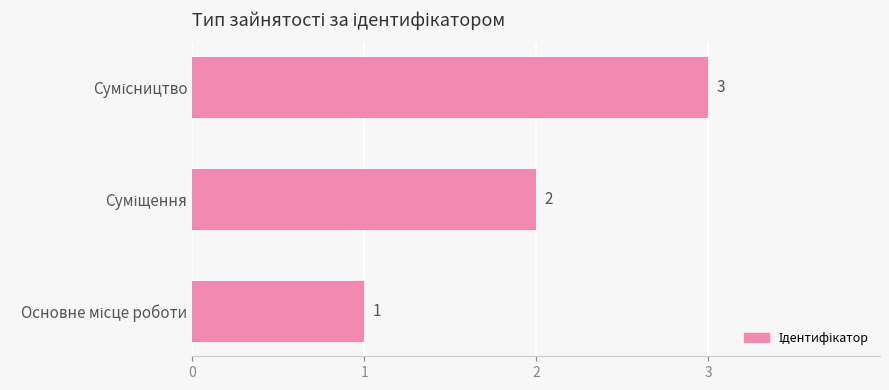

What is the maximum value shown in the chart?

3